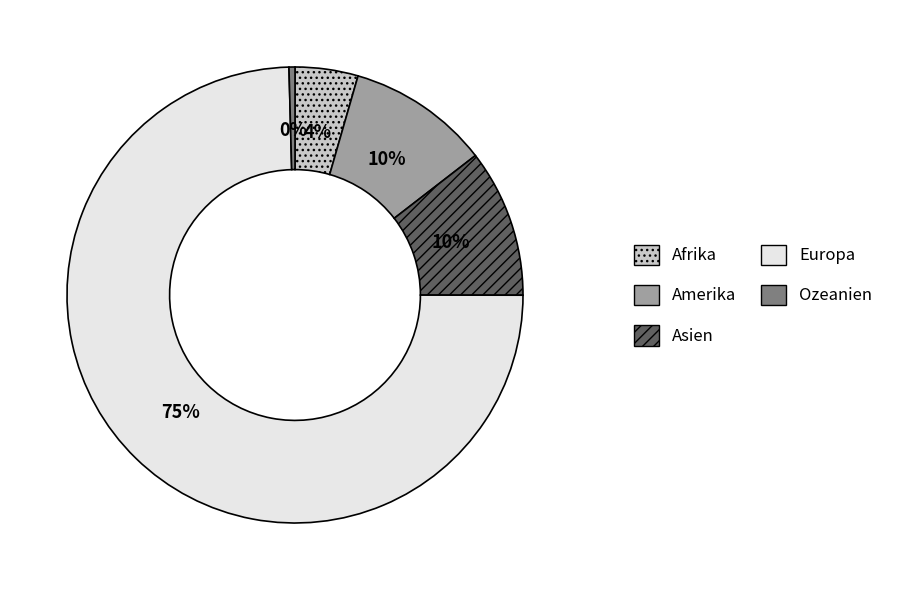

The Amerika slice represents 10% of the pie. True or false?

True